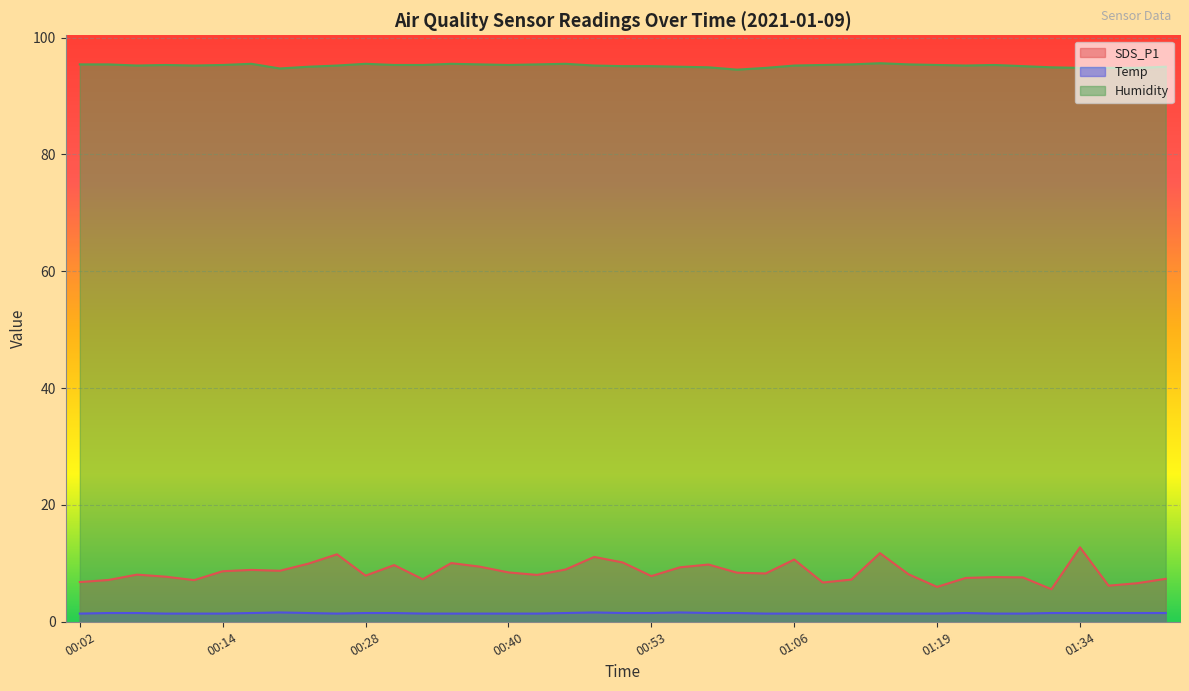

Rank the series by their maximum value, from highest to lowest.

Humidity, SDS_P1, Temp